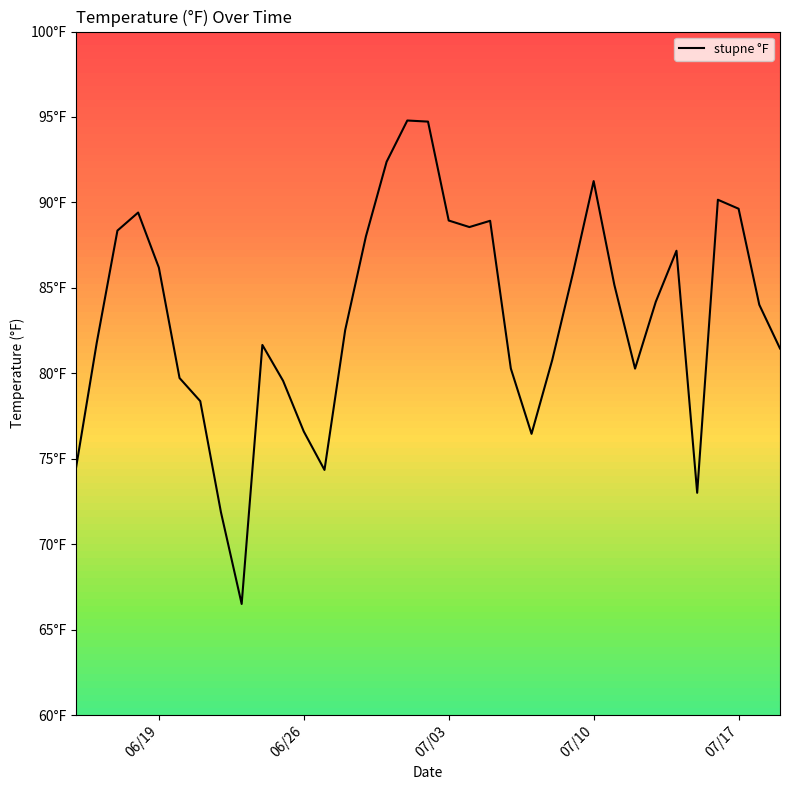

What is the approximate value at 06/26?

76.6